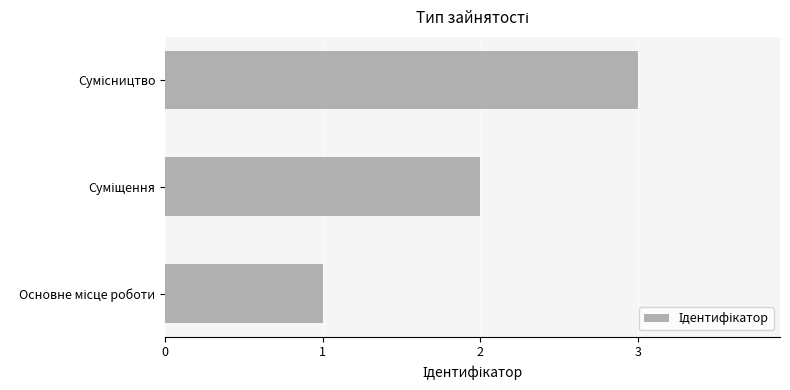

What is the maximum value shown in the chart?

3